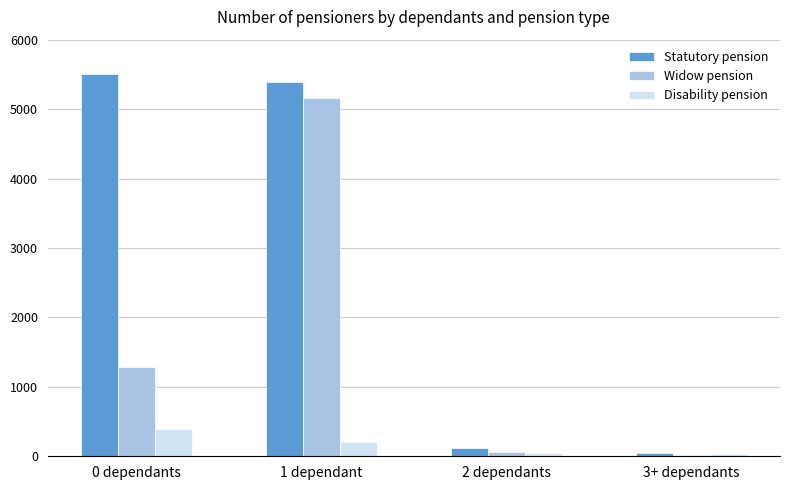

At which category is the sum across all series the highest?

1 dependant